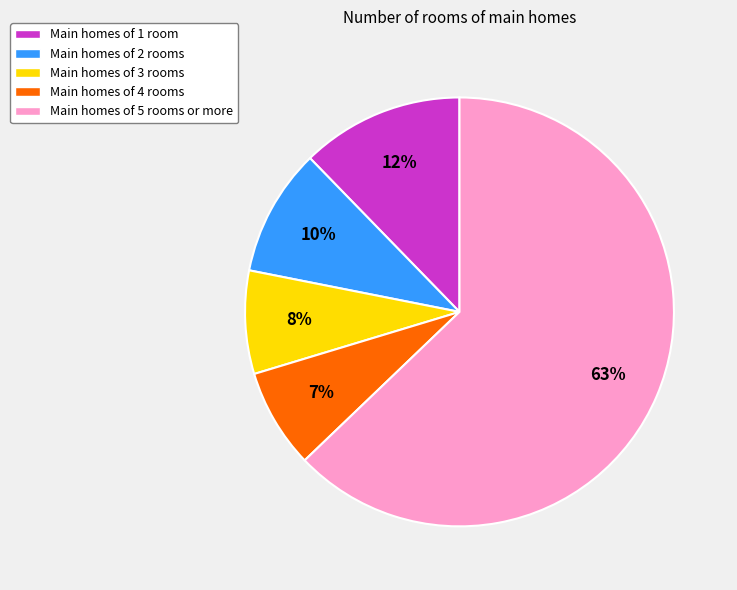

Which has a higher value, Main homes of 3 rooms or Main homes of 5 rooms or more?

Main homes of 5 rooms or more